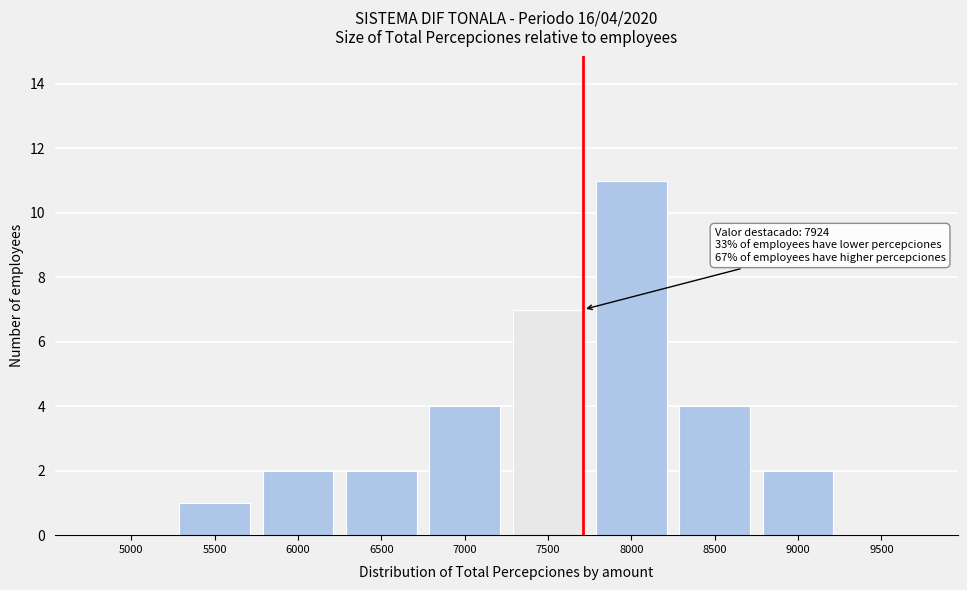

Reading left to right, list all the values displayed in this chart.

5000=0	5500=1	6000=2	6500=2	7000=4	7500=7	8000=11	8500=4	9000=2	9500=0